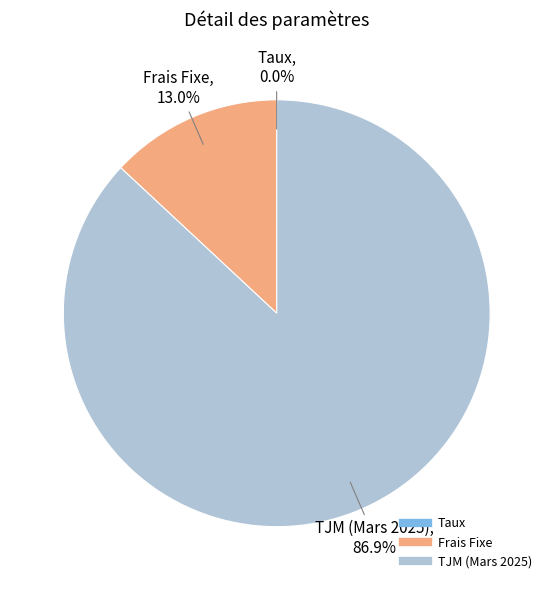

What percentage is NOT represented by Frais Fixe?

87.0%